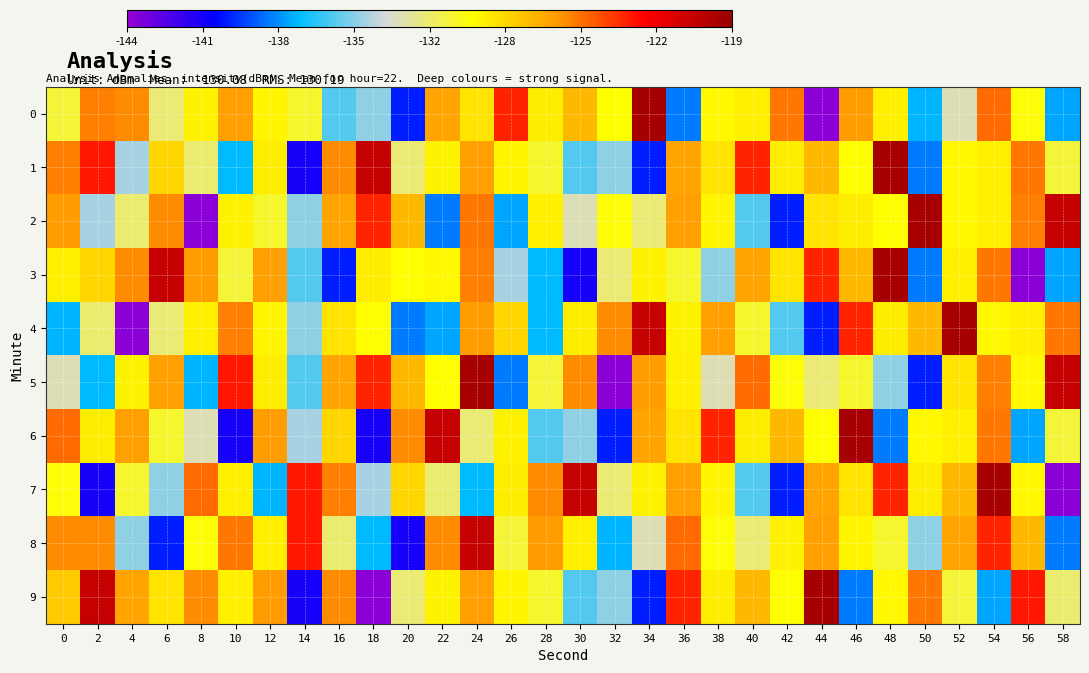

What is the spread (max minus min) of values at 14?

17.8